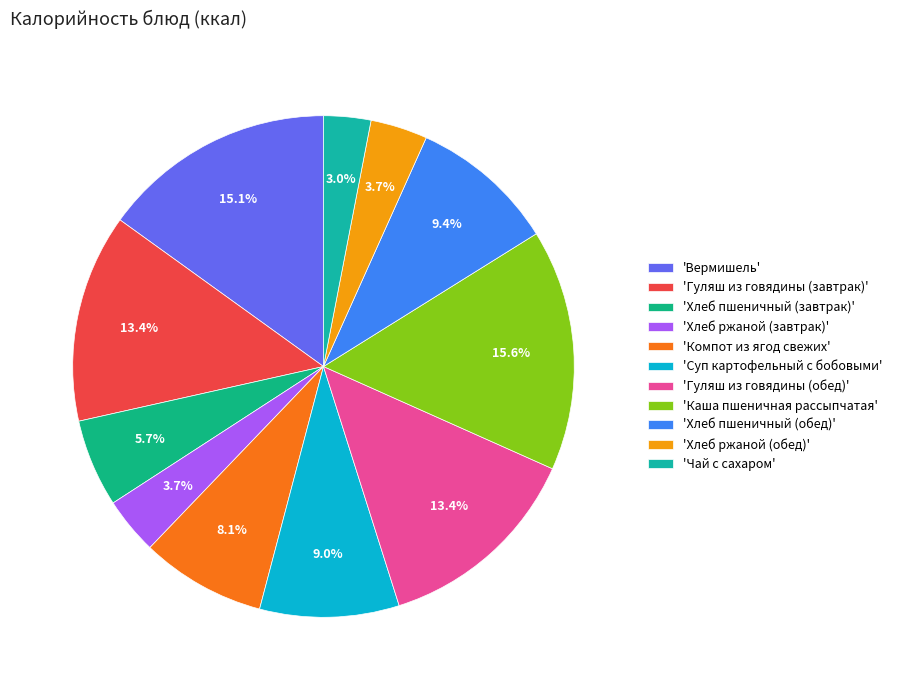

How many slices are in this pie chart?

11